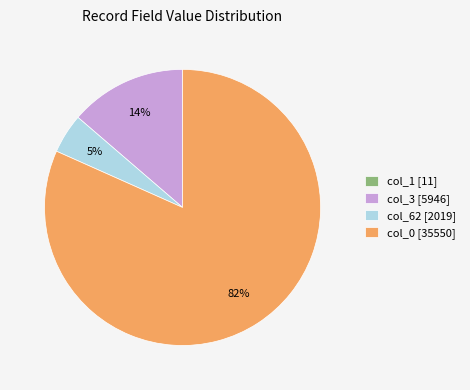

To the nearest percent, what is the combined percentage of col_3 [5946] and col_0 [35550]?

95%